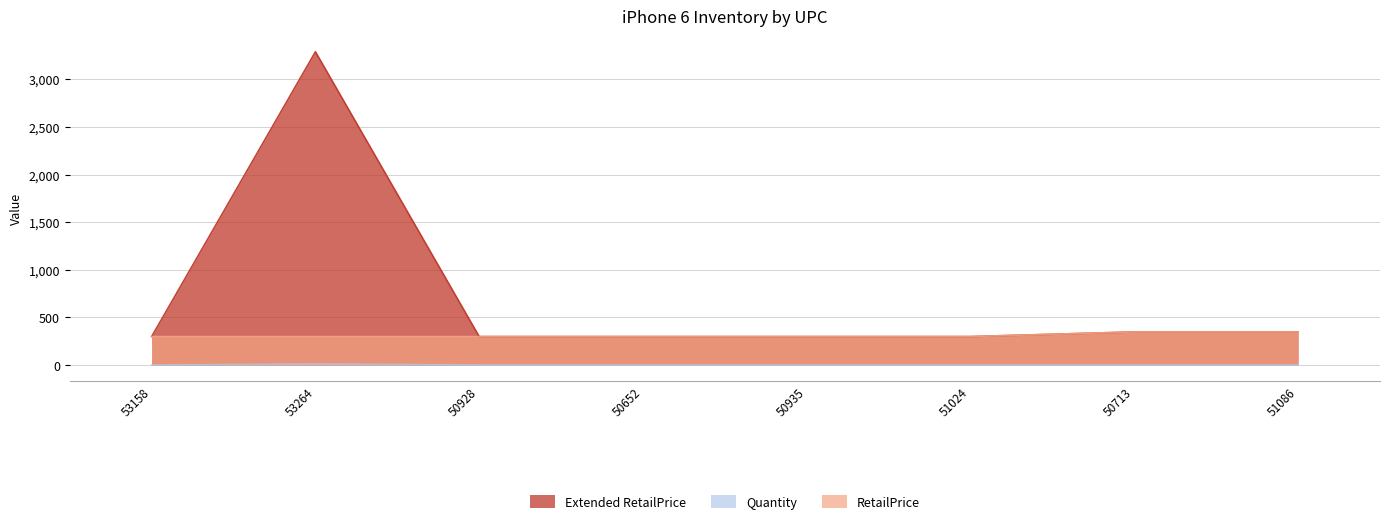

The RetailPrice series shows 347.9 at 50713. True or false?

True